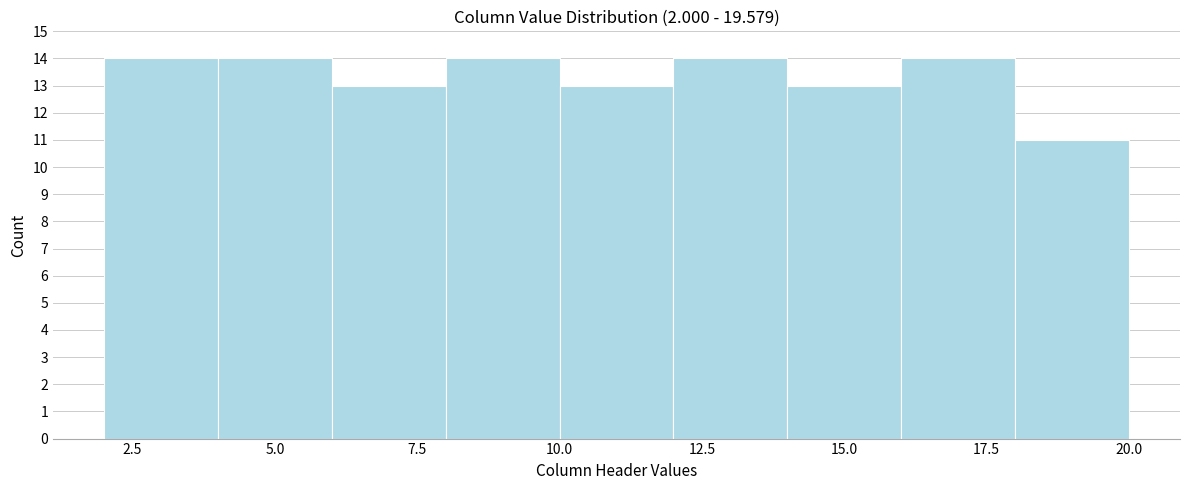

How tall is the bar that spans 16 to 18 on the x-axis? The values are not printed on the chart, so give them approximately, as read against the axis.

14